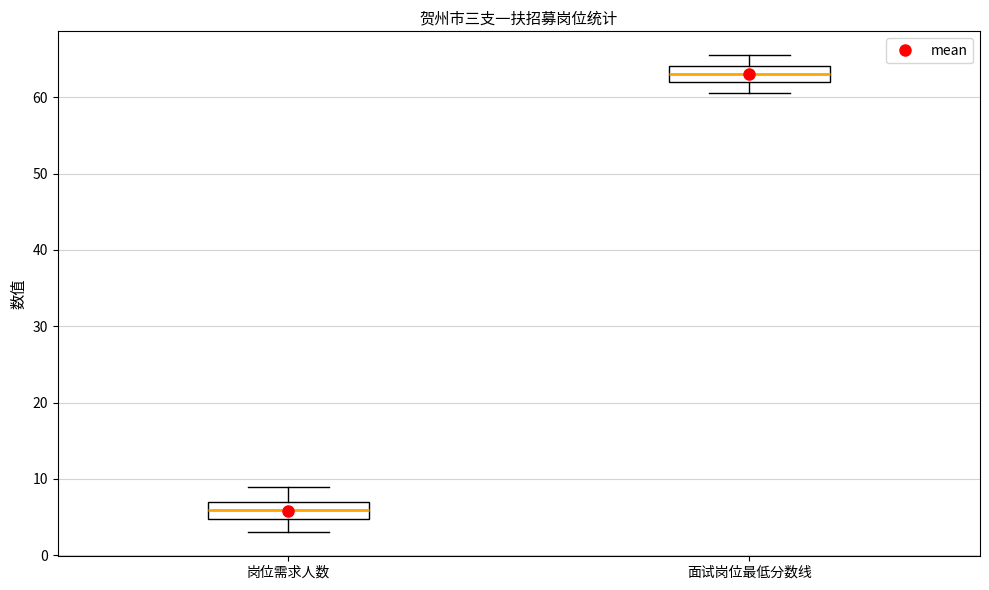

Reading left to right, transcribe this box plot: for each box, give where its median line is, the range the box spans, and where its two whiskers end, as read against the y-axis. The values are not printed on the chart, so give them approximately, as read against the axis.

岗位需求人数: median 6, box 5 to 7, whiskers 3 to 9
面试岗位最低分数线: median 63, box 62 to 64, whiskers 61 to 66